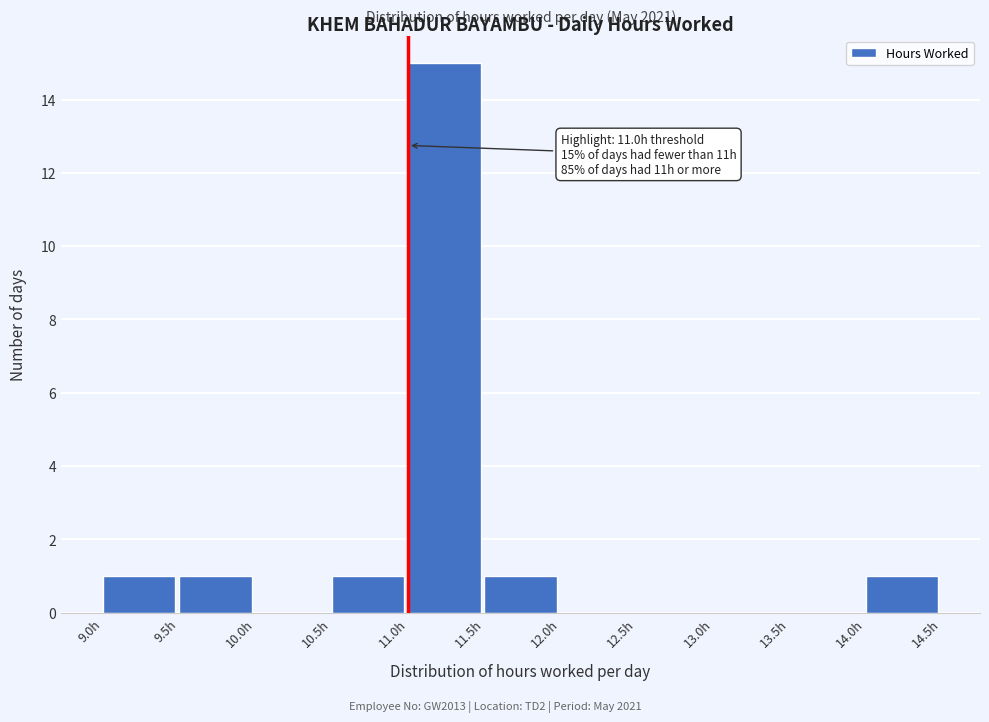

Which range on the x-axis has the tallest bar?

11.0 to 11.5